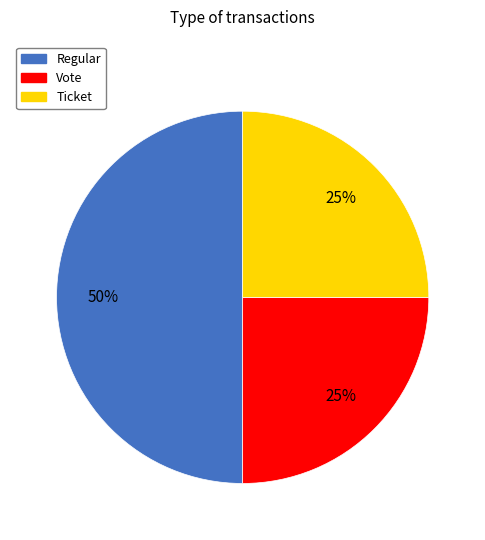

Approximately how many times larger is the value at Ticket compared to Vote?

1.0